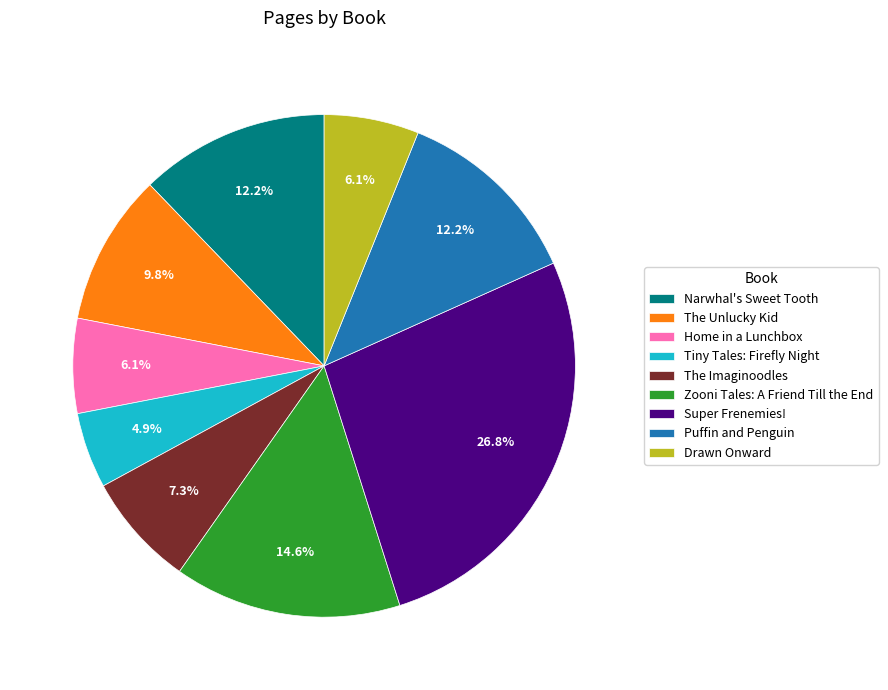

Which category has the smallest portion of the pie?

Tiny Tales: Firefly Night